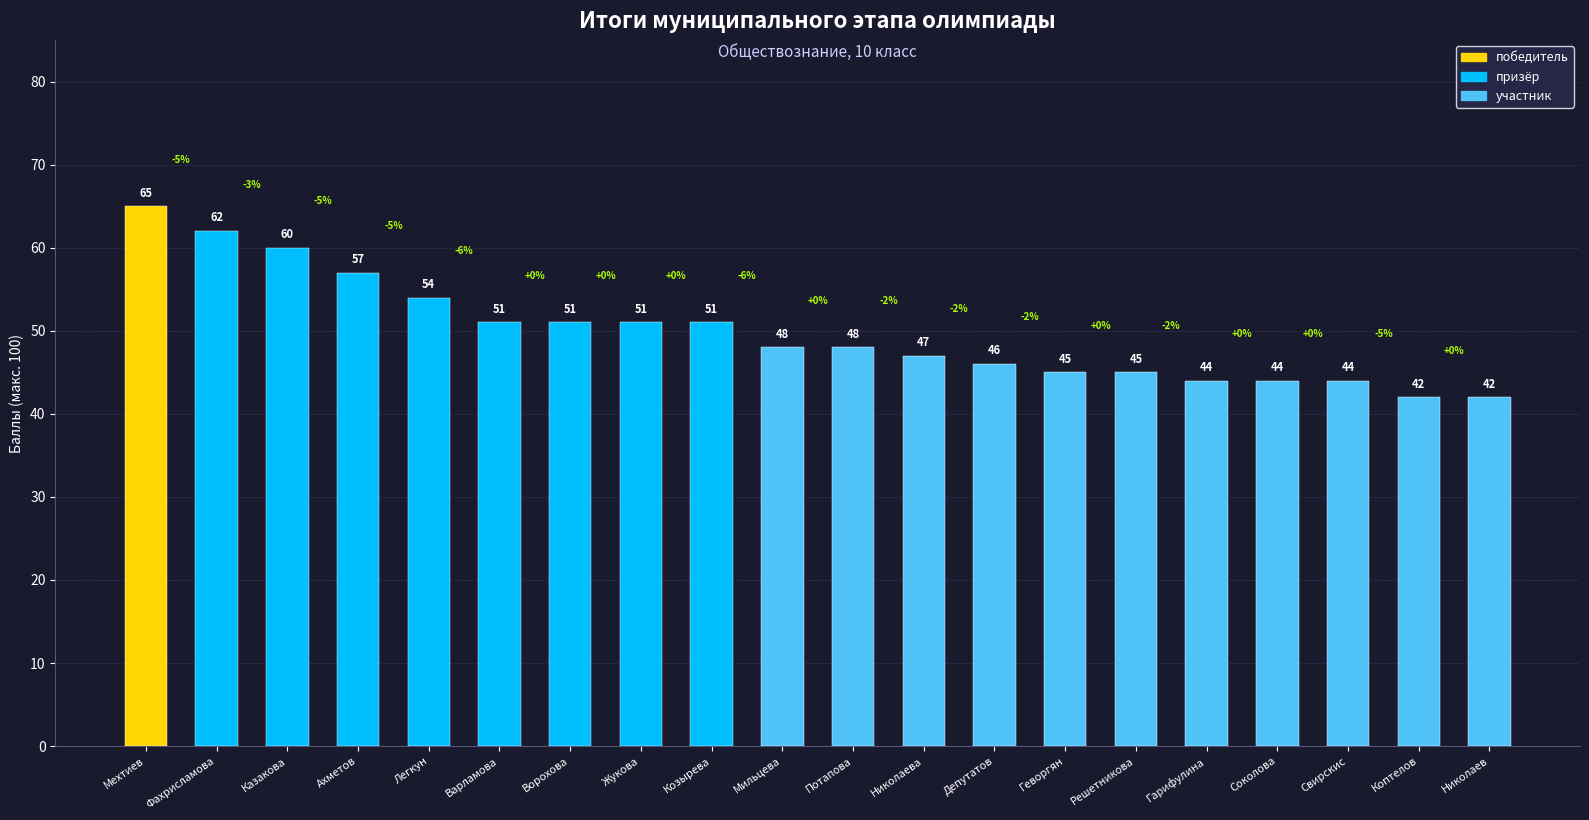

What value does the data have at Потапова, to the nearest 10?

50